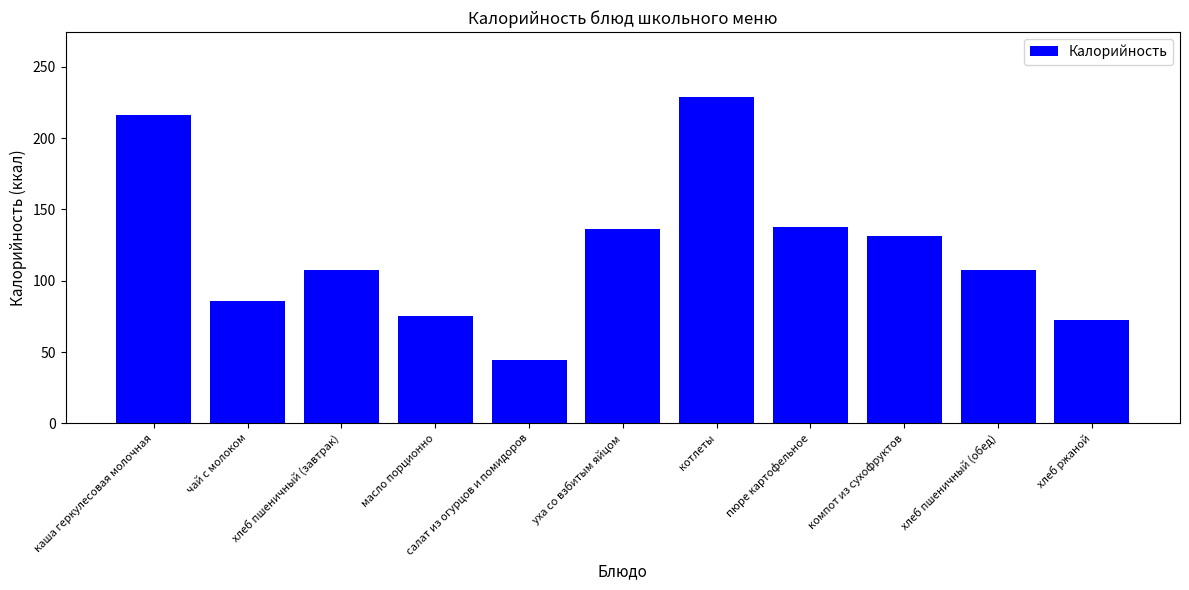

How many bars are there in total?

11